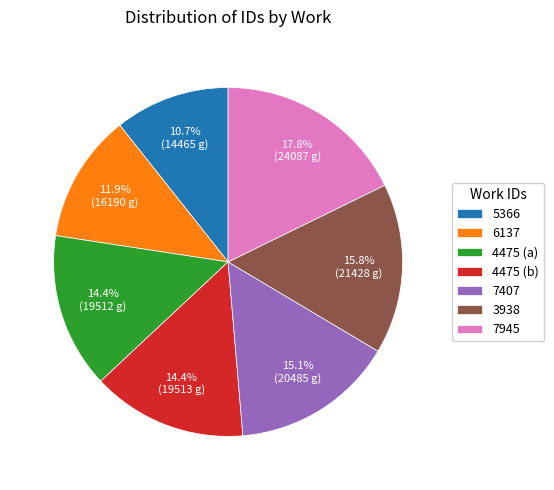

Combined, do 4475 (b) and 4475 (a) account for over 50%?

No